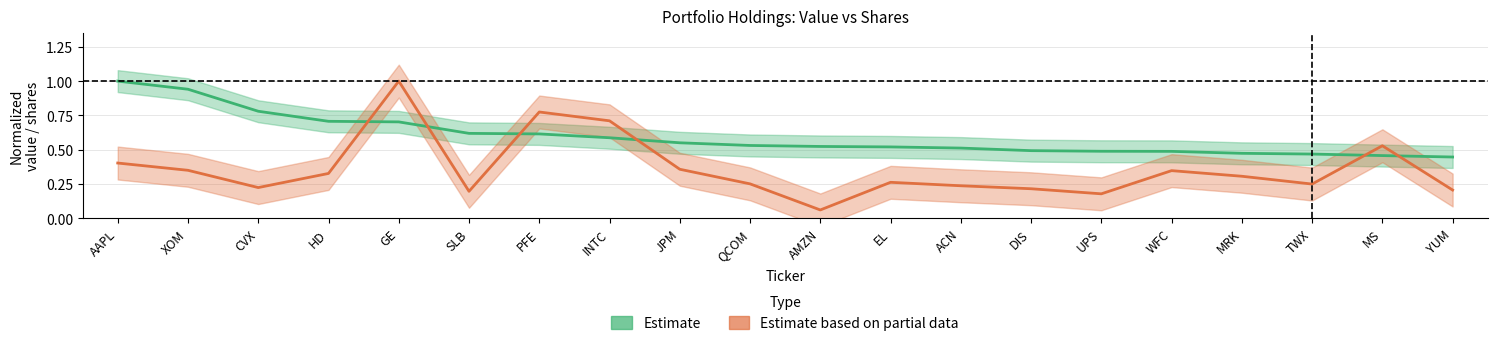

True or false: Shares or principal amount and Value intersect in this chart.

True